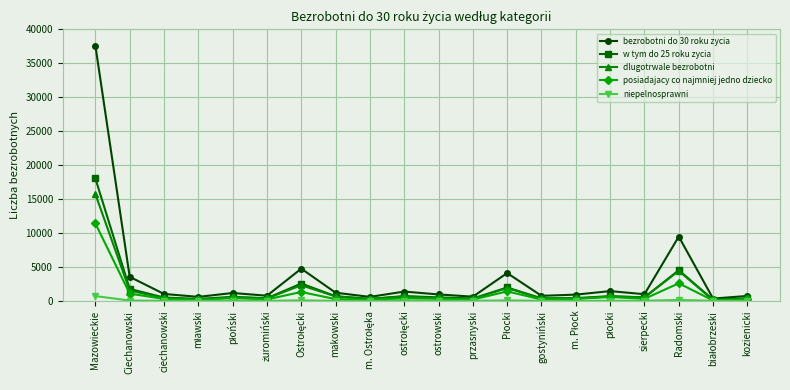

Which series has the largest range (max minus min)?

bezrobotni do 30 roku zycia